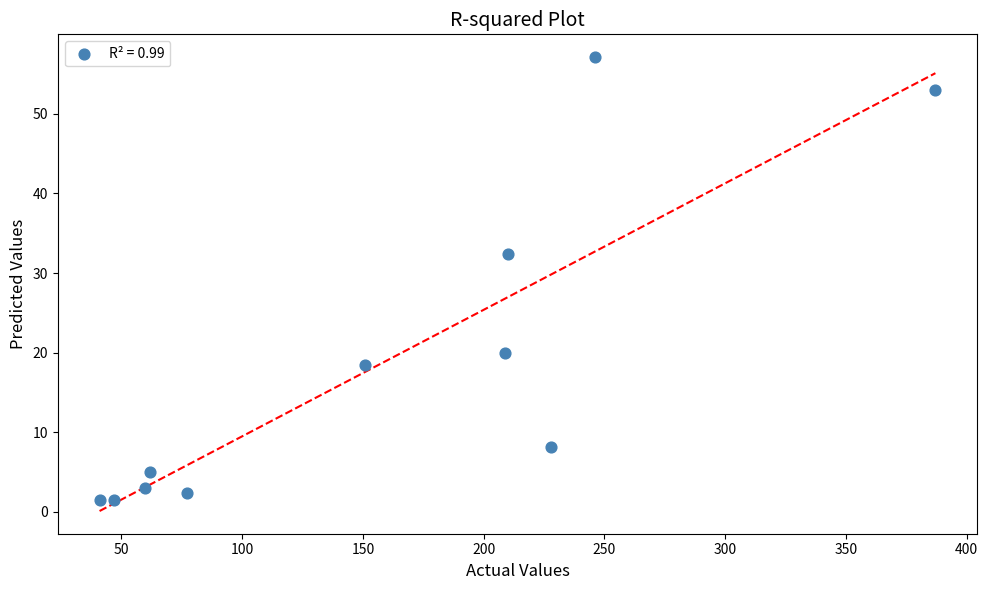

What is the range of X values (max minus min)?

346.0